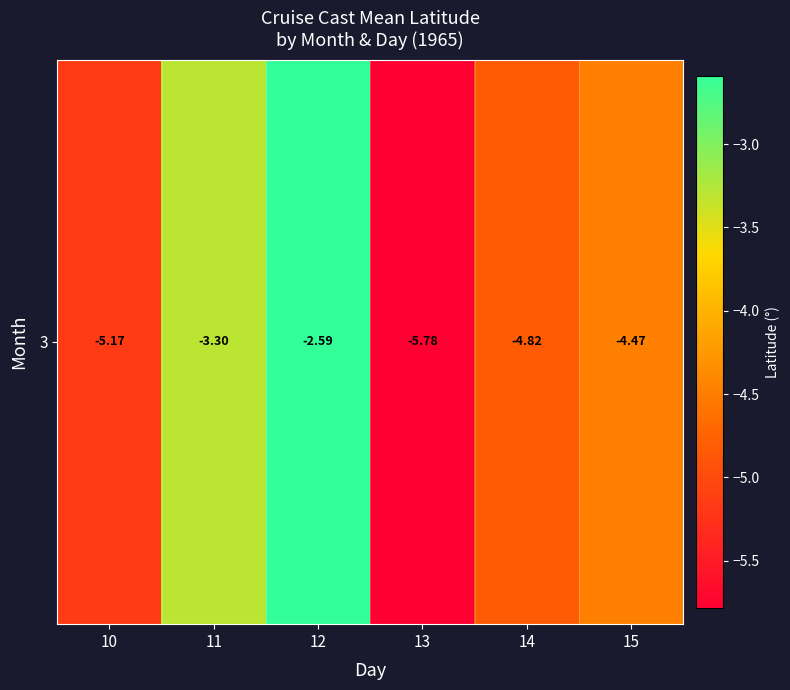

Reading left to right, extract all data points from this chart.

-5.2	-3.3	-2.6	-5.8	-4.8	-4.5